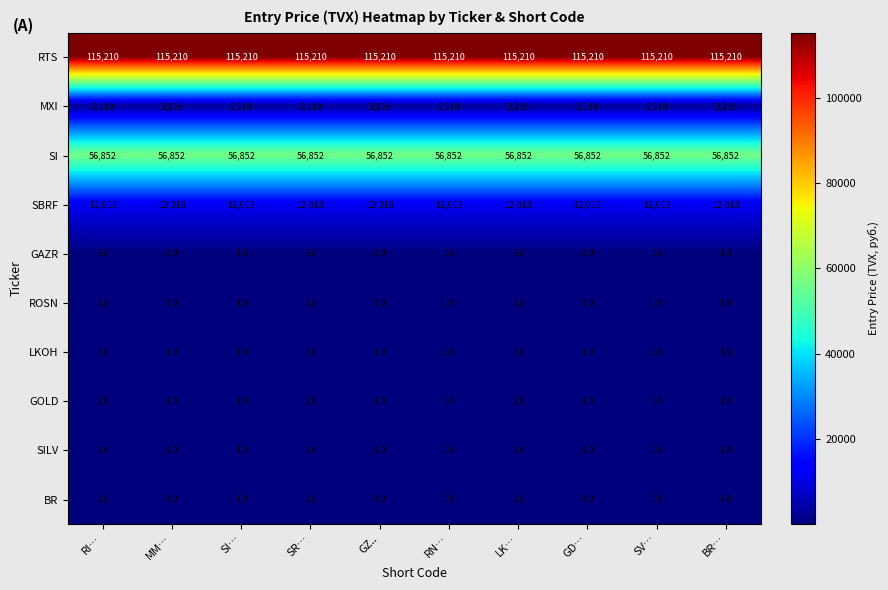

What is the difference between the highest and lowest values at SV…?

115209